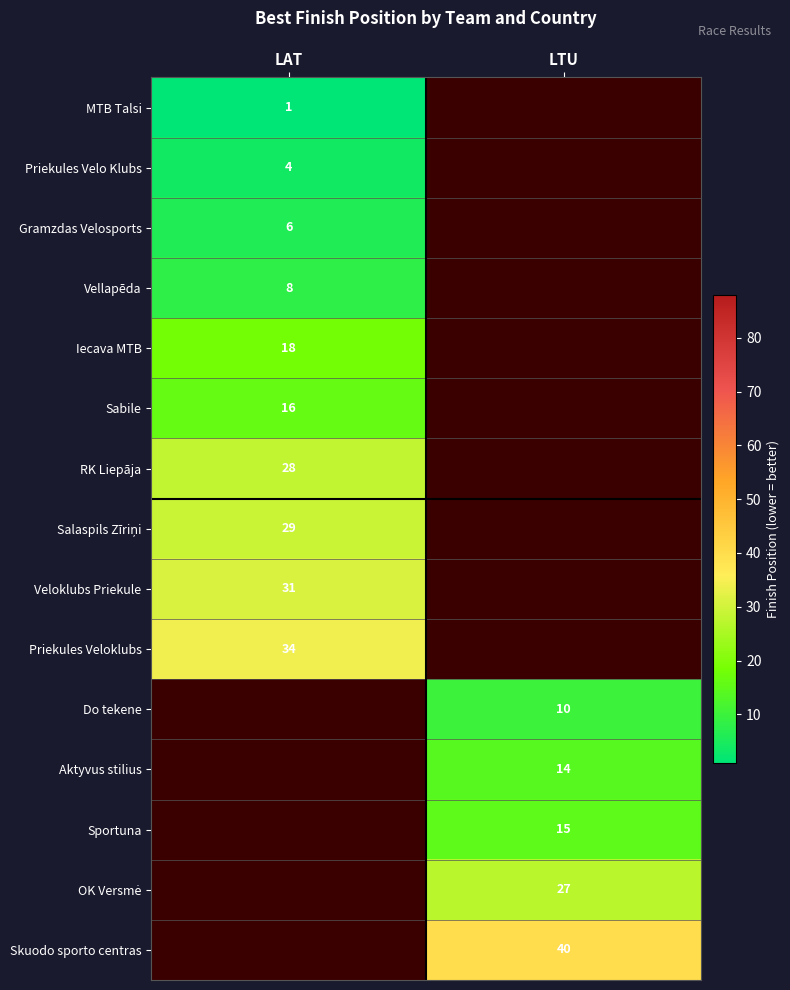

Is it true that Iecava MTB equals 12 at LAT?

False